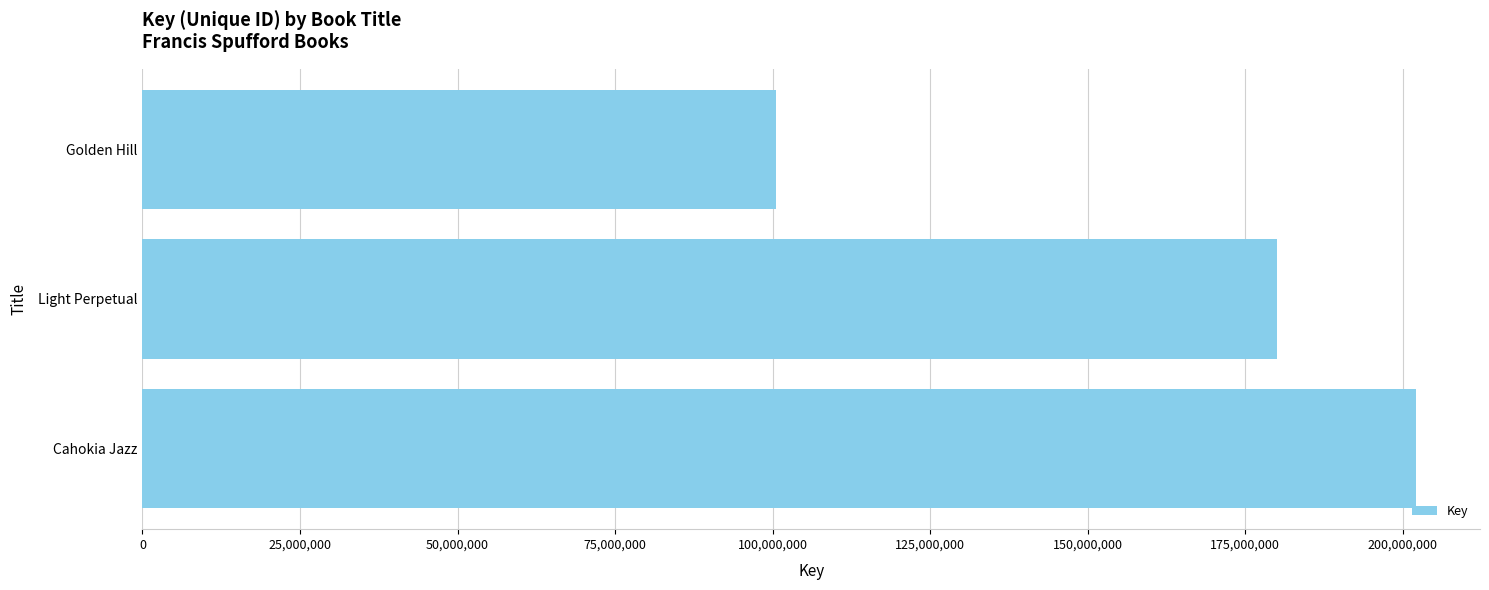

Is it true that the value at Golden Hill is 100598880?

True